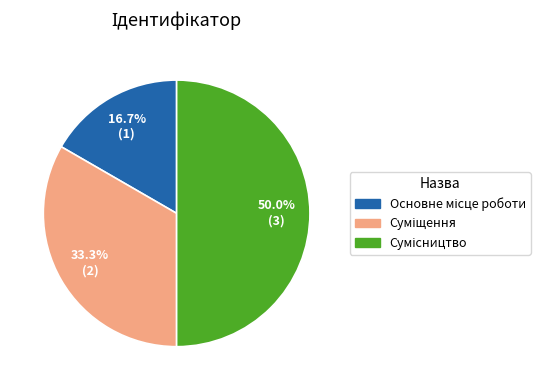

How many slices are in this pie chart?

3